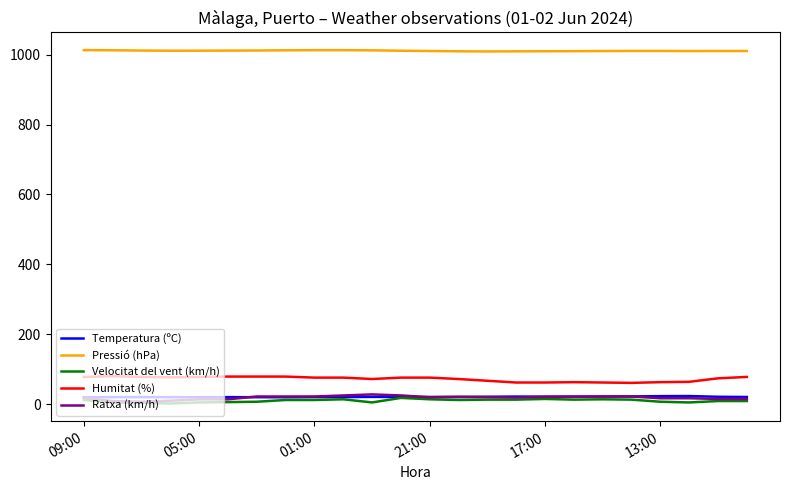

True or false: Ratxa (km/h) and Pressió (hPa) cross at least once.

False